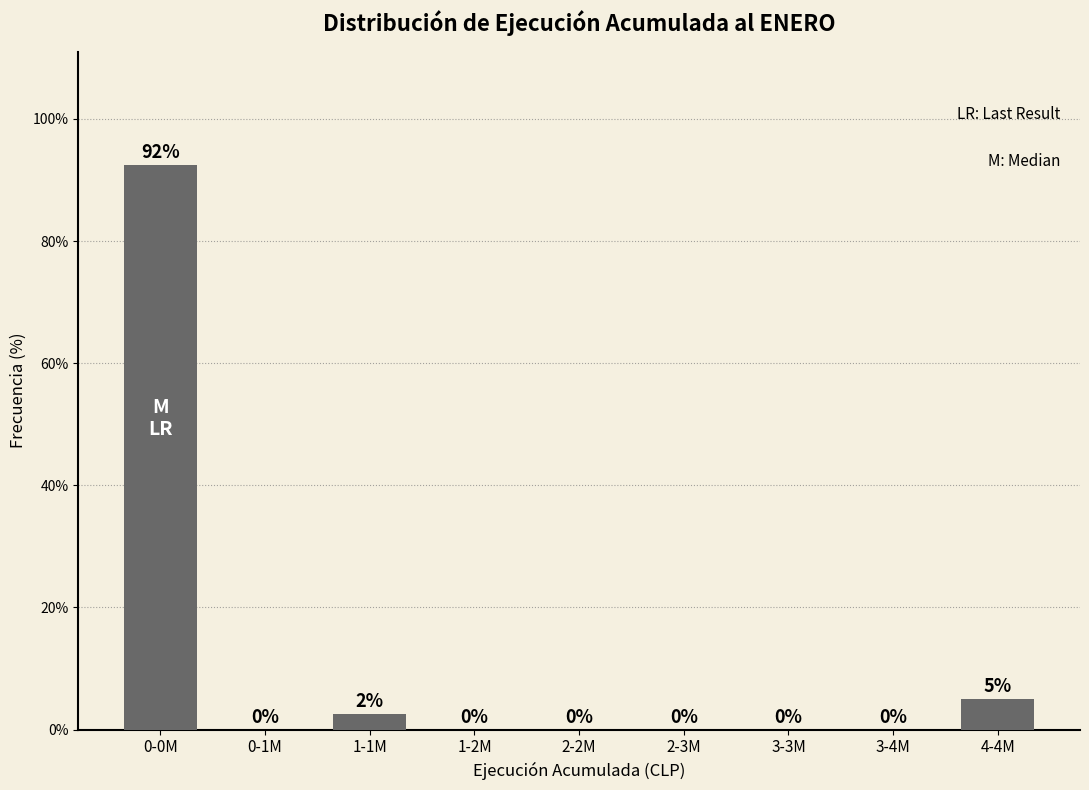

Which label corresponds to the largest value in the chart?

0-0M